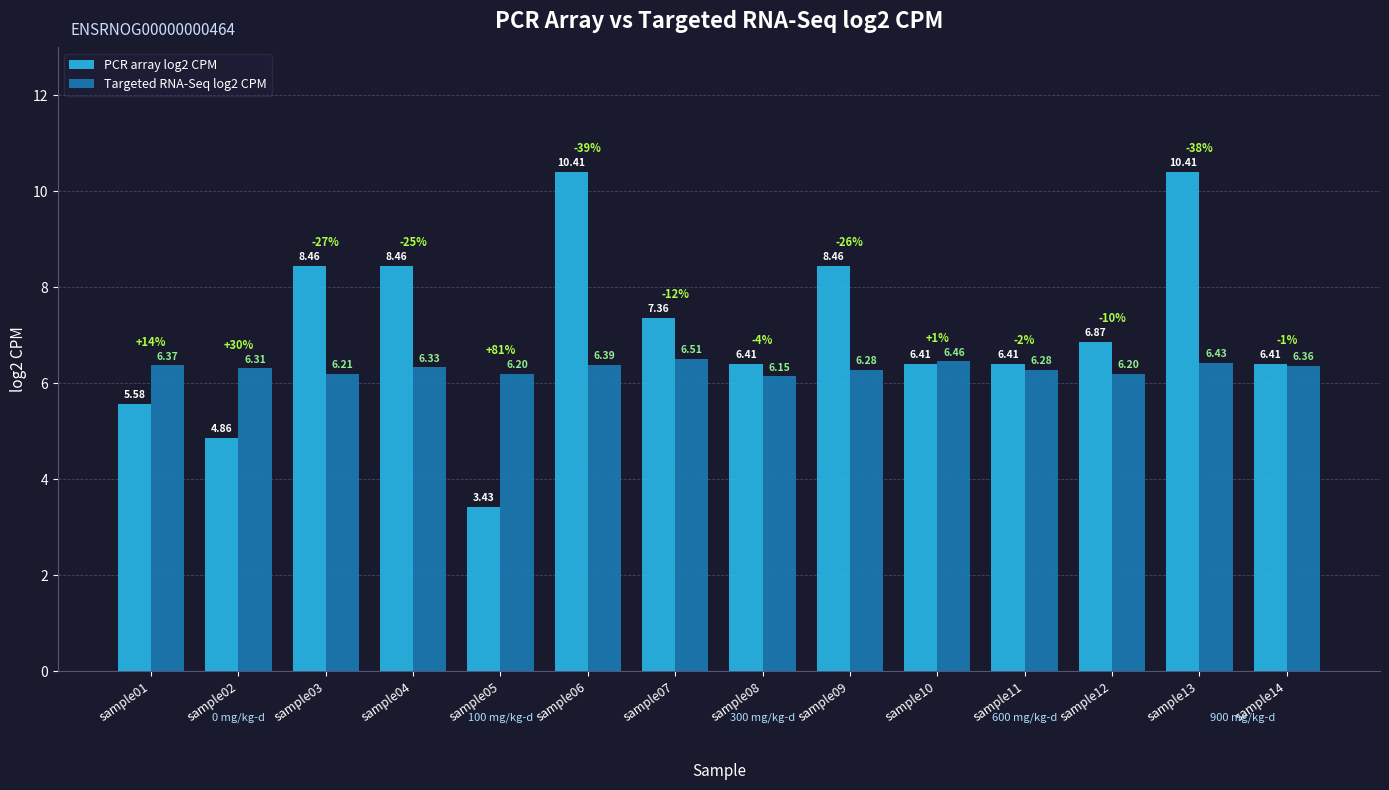

Which series has the largest range (max minus min)?

PCR array log2 CPM